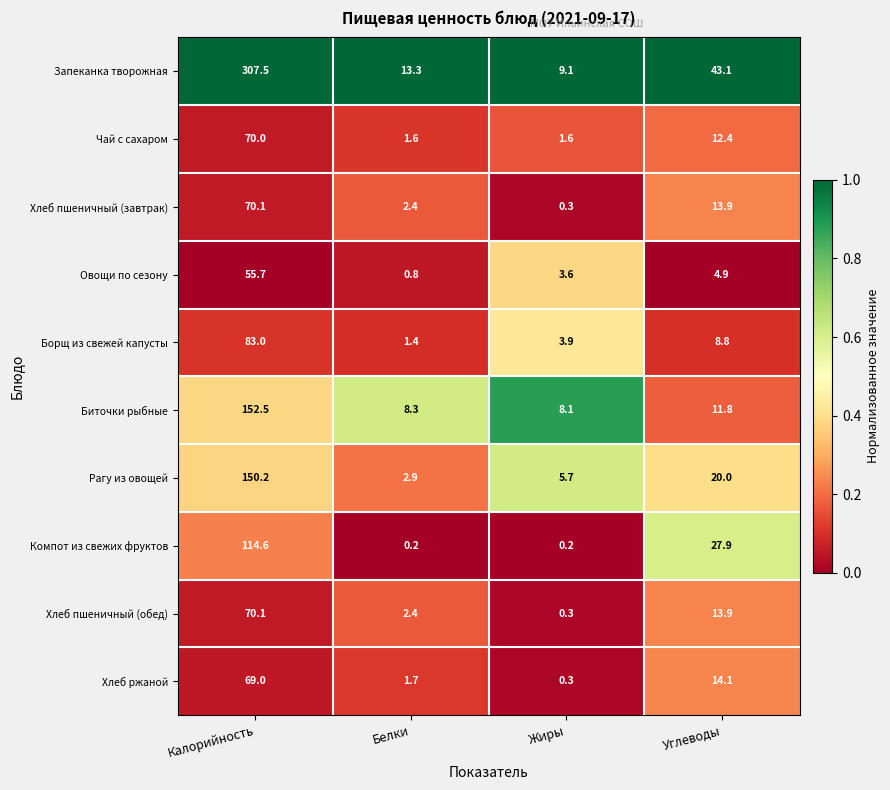

How many series are shown in this chart?

10